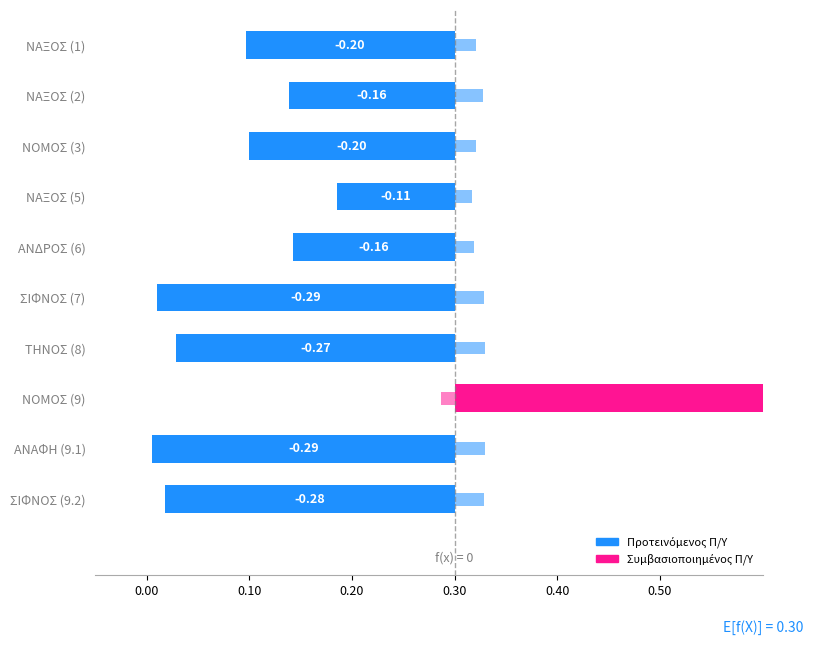

True or false: Προτεινόμενος Π/Υ has a value of -0.3 at ΤΗΝΟΣ (8).

True